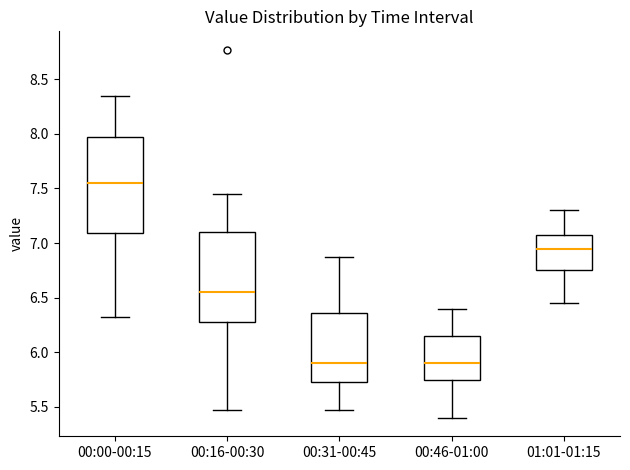

Reading left to right, transcribe this box plot: for each box, give where its median line is, the range the box spans, and where its two whiskers end, as read against the y-axis. The values are not printed on the chart, so give them approximately, as read against the axis.

00:00-00:15: median 7.55, box 7.10 to 8.00, whiskers 6.30 to 8.35
00:16-00:30: median 6.55, box 6.30 to 7.10, whiskers 5.45 to 7.45
00:31-00:45: median 5.90, box 5.75 to 6.35, whiskers 5.45 to 6.85
00:46-01:00: median 5.90, box 5.75 to 6.15, whiskers 5.40 to 6.40
01:01-01:15: median 6.95, box 6.75 to 7.10, whiskers 6.45 to 7.30